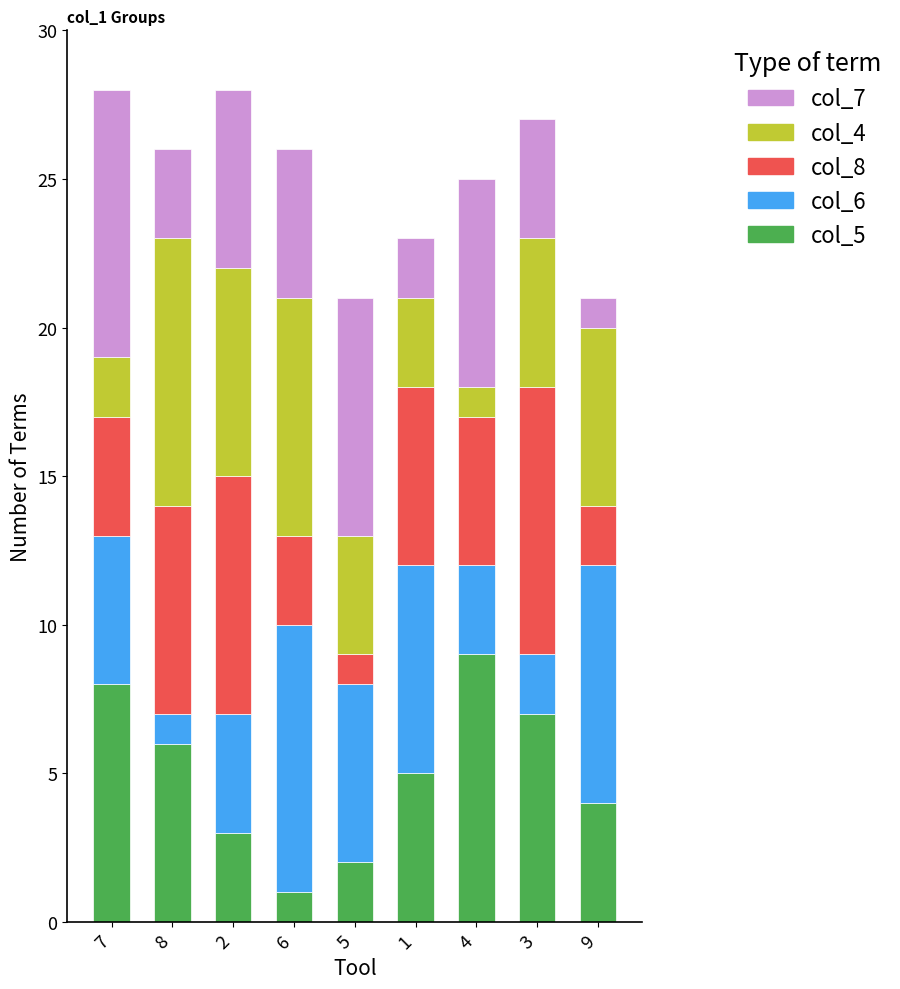

Is it true that col_5 equals 2 at 1?

False